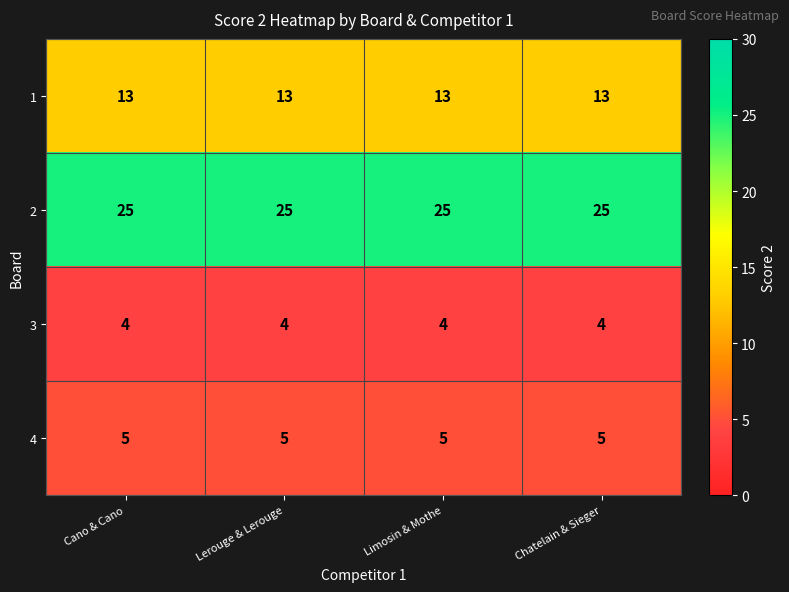

At Lerouge & Lerouge, list the series in order from largest to smallest.

2, 1, 4, 3